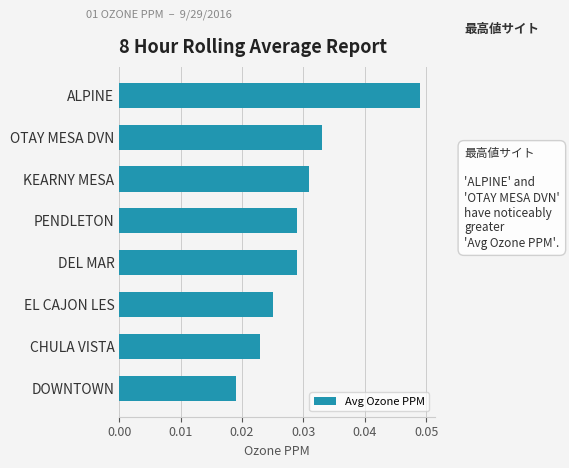

Which category has the highest value across all series?

ALPINE